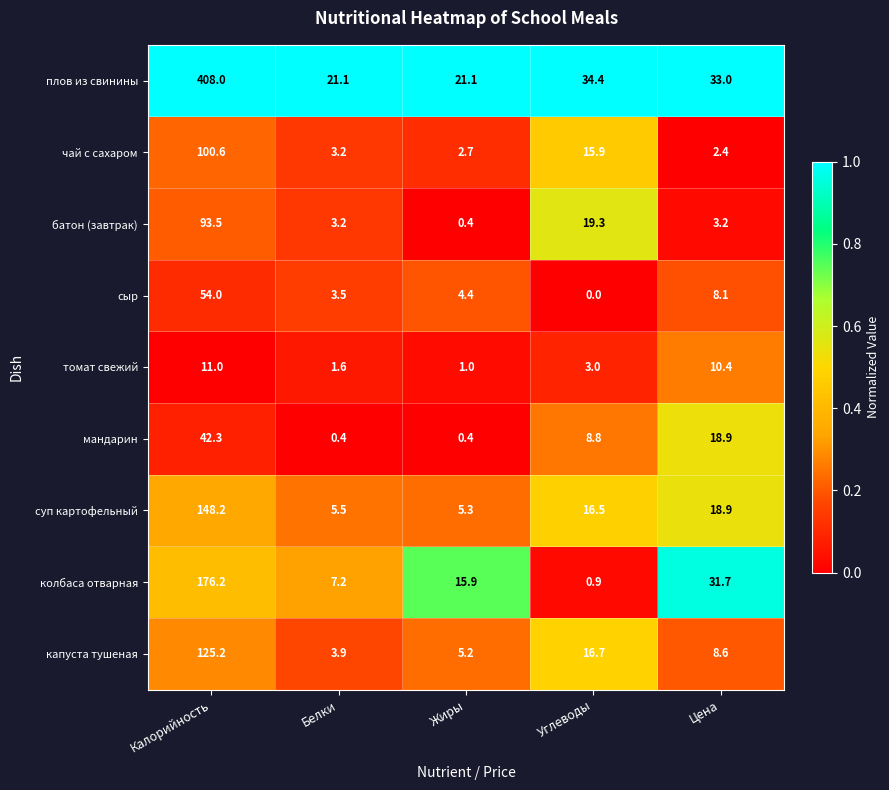

What is the average value of the мандарин series?

14.2